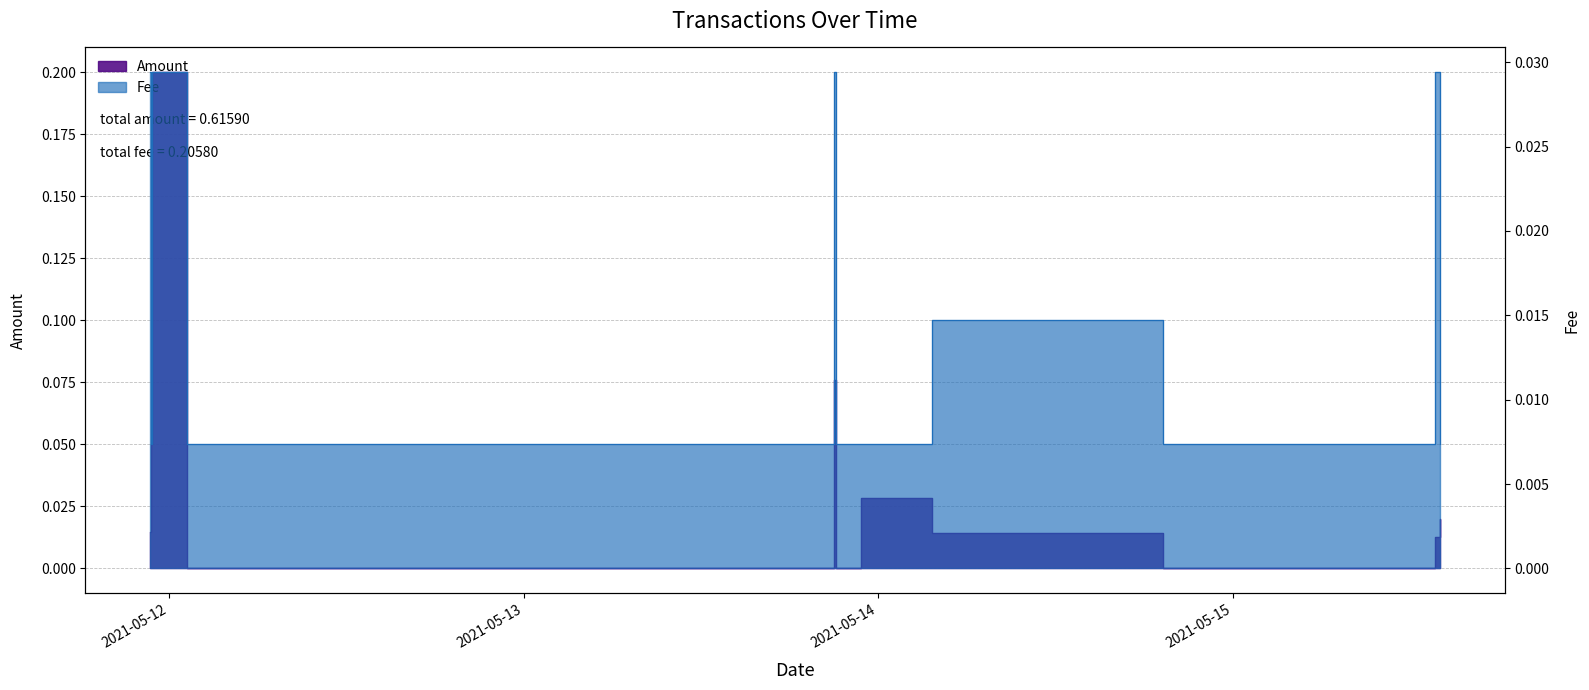

Count the Fee values in the range 0 to 1.

12